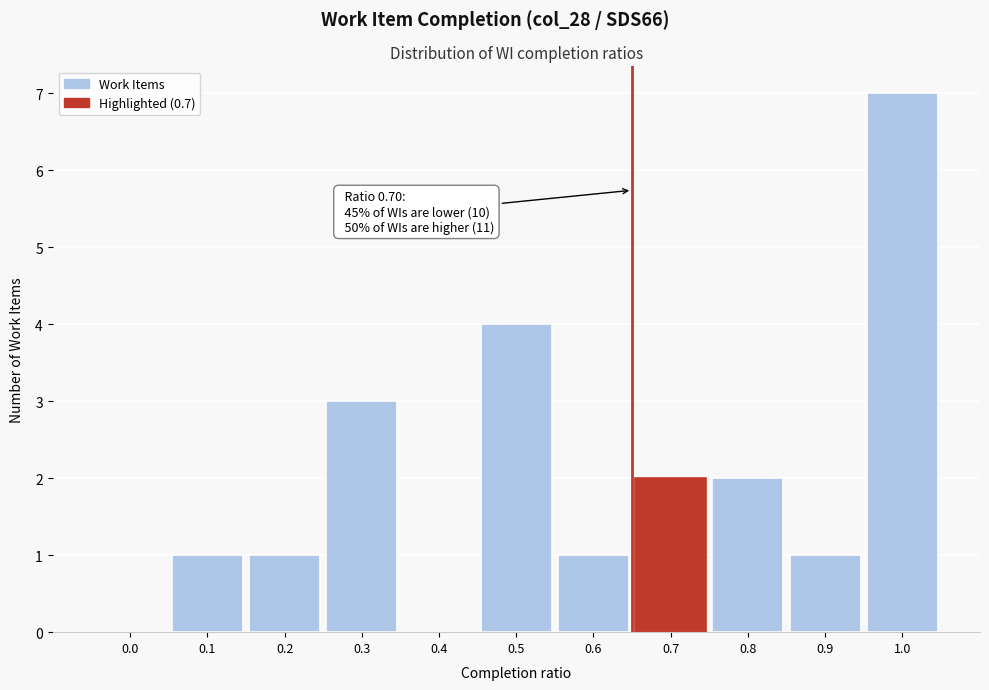

Reading left to right, transcribe all the data shown in this chart.

0.0=0	0.1=1	0.2=1	0.3=3	0.4=0	0.5=4	0.6=1	0.7=2	0.8=2	0.9=1	1.0=7